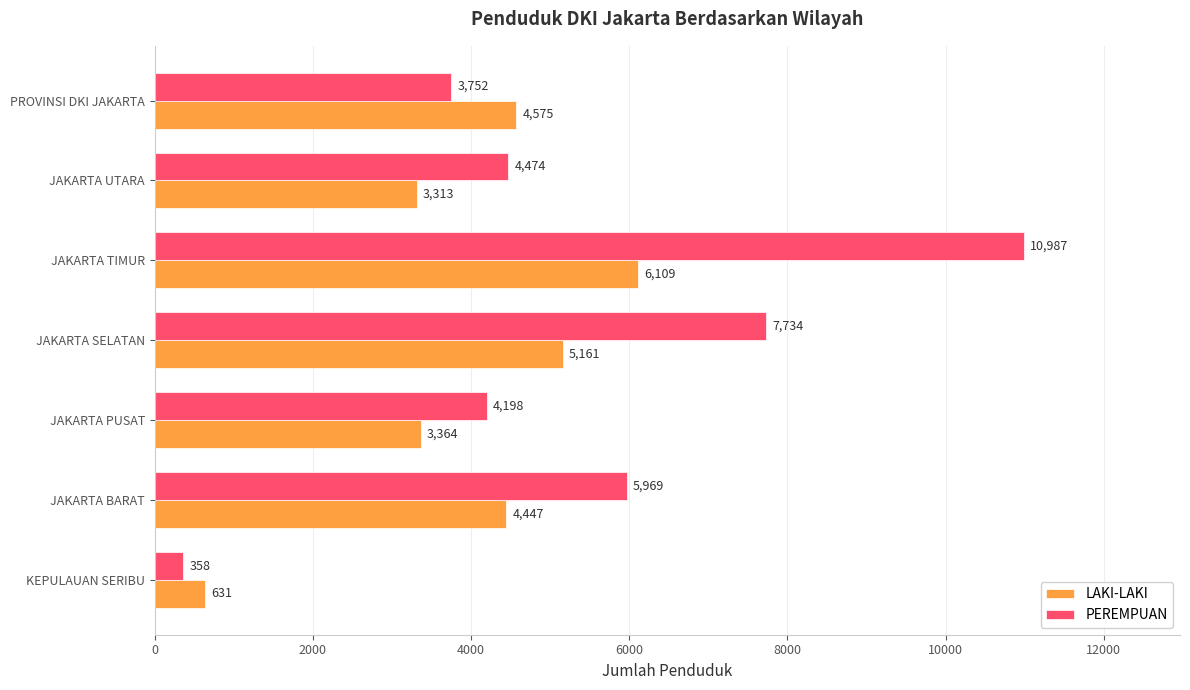

What value does the PEREMPUAN series have at PROVINSI DKI JAKARTA, to the nearest 100?

3800